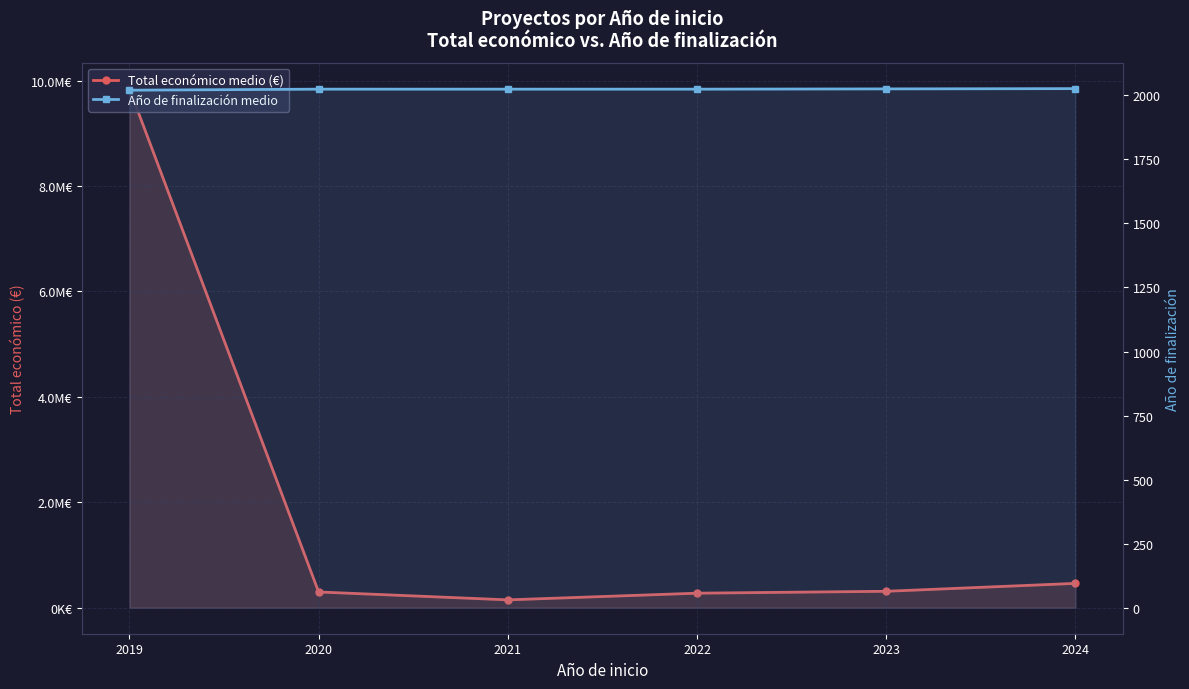

What are all the series names shown in the legend?

Total económico medio (€), Año de finalización medio